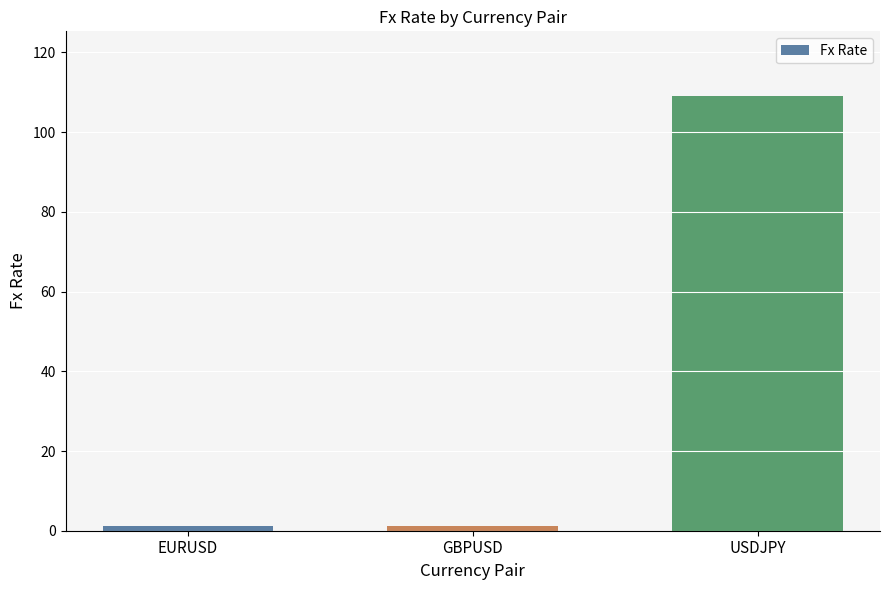

What is the value of the 3rd bar from the left?

109.0